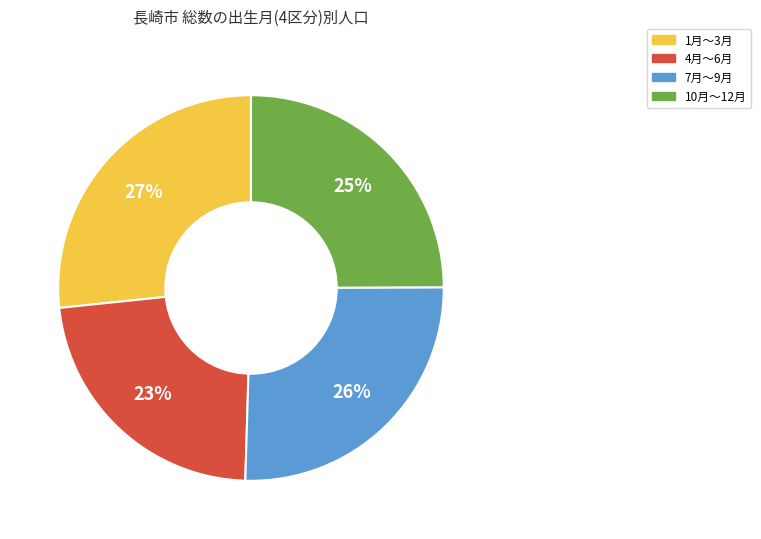

Does 1月～3月 represent more than half of the total?

No